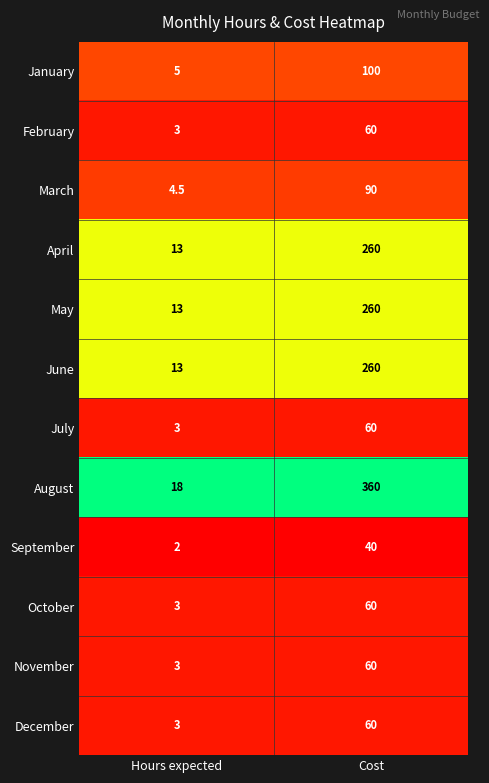

At which label does July reach its minimum?

Hours expected